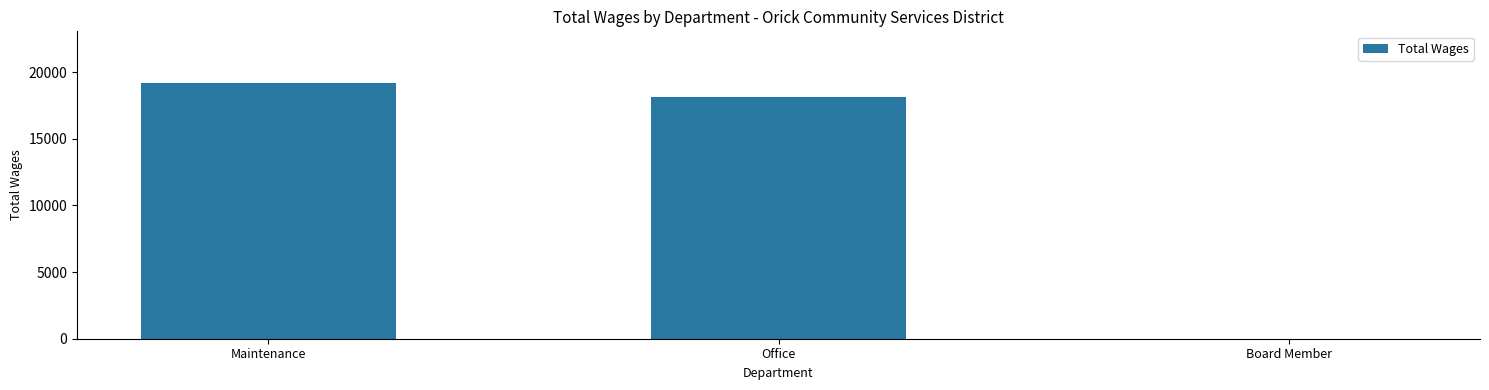

What is the sum of the values at Board Member and Office?

18165